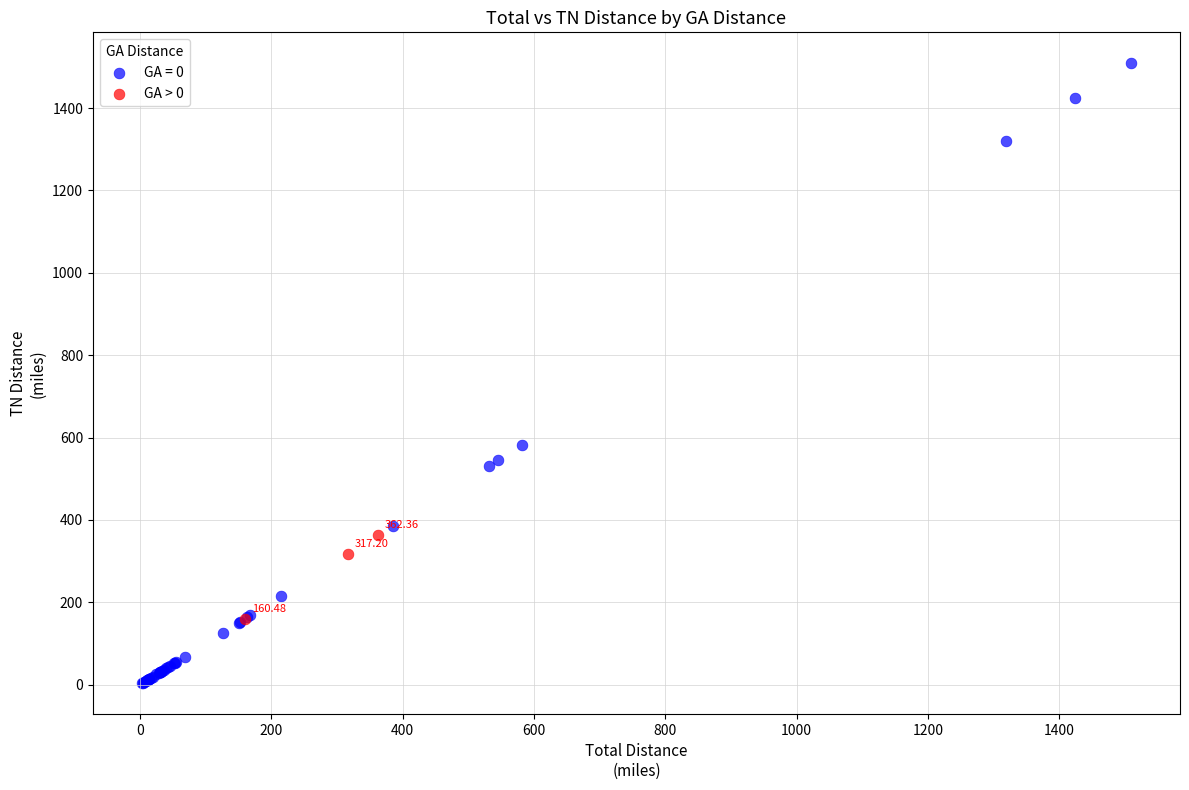

Which series contains the lowest Y value?

GA = 0